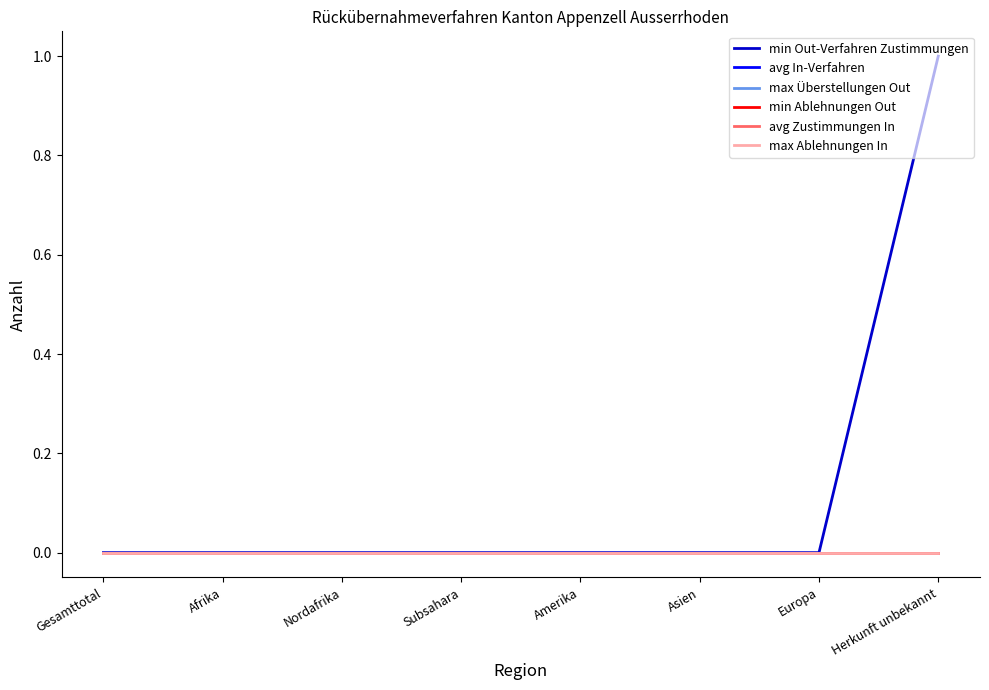

True or false: max Ablehnungen In has a value of 0 at Herkunft unbekannt.

True